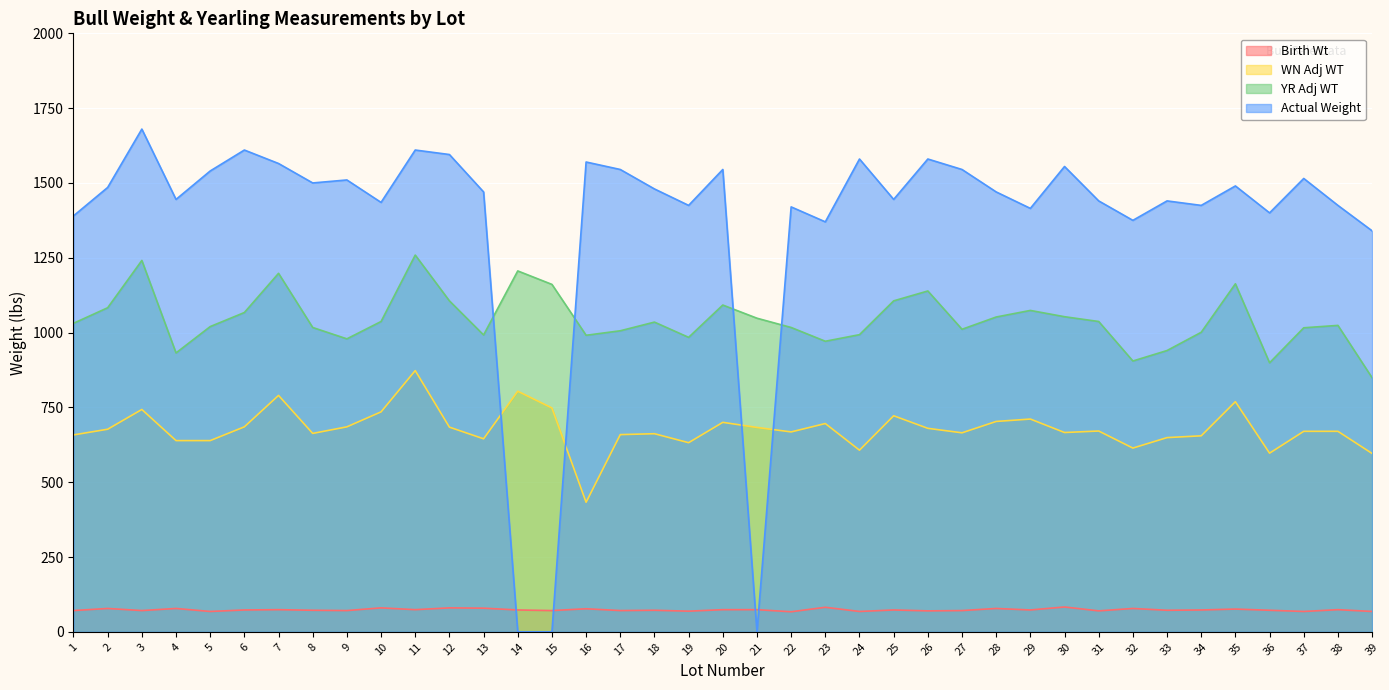

At 15, list the series in order from largest to smallest.

YR Adj WT, WN Adj WT, Birth Wt, Actual Weight